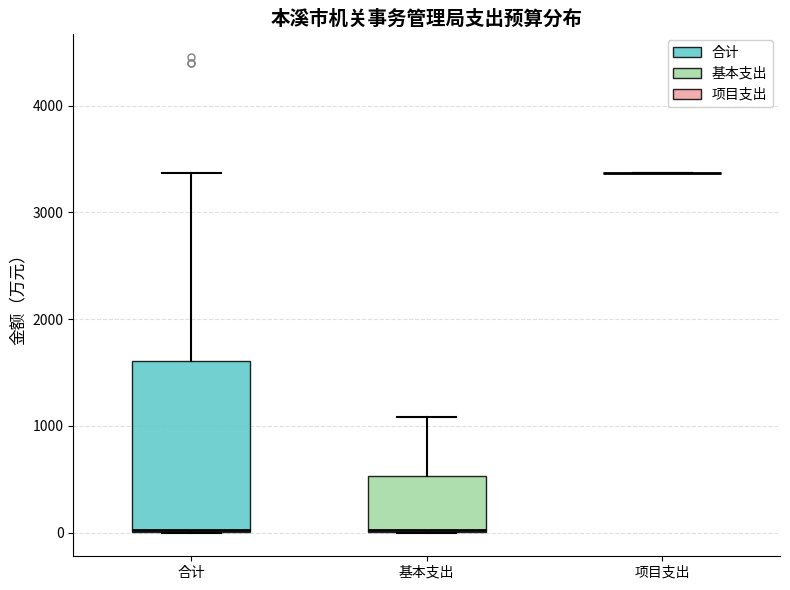

Comparing the boxes themselves (not the whiskers), which one is the tallest?

合计